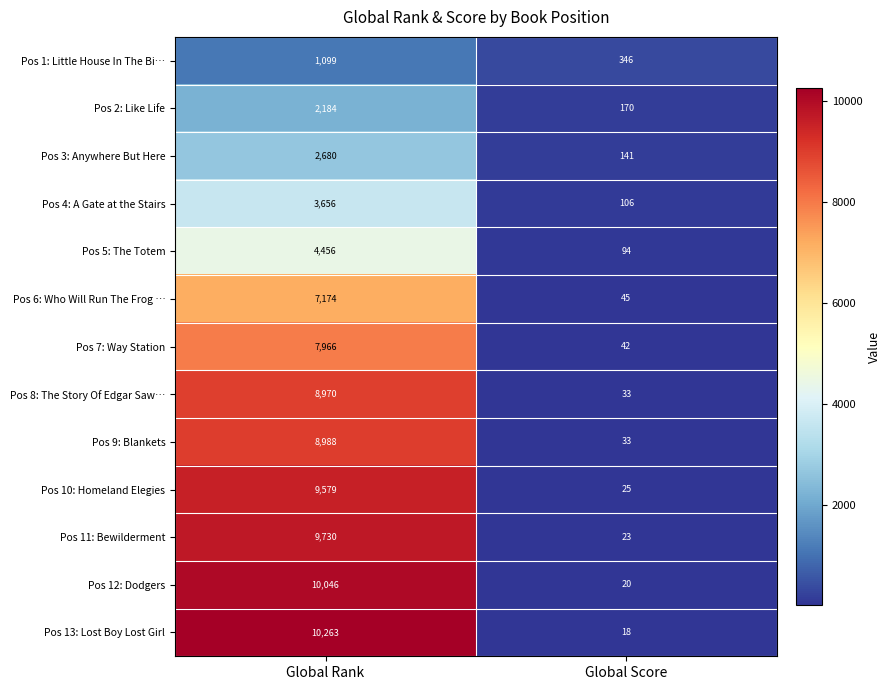

Which series has the largest range (max minus min)?

Pos 13: Lost Boy Lost Girl